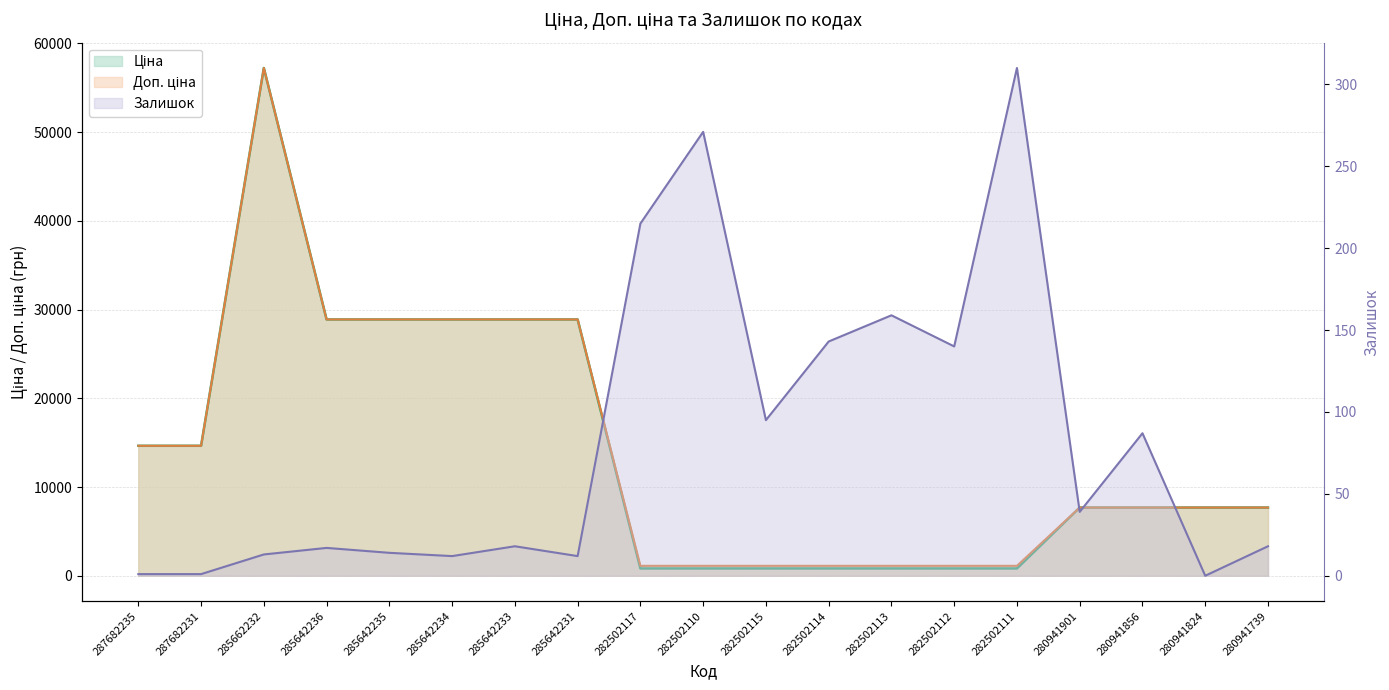

What position from the right is 282502110?

10